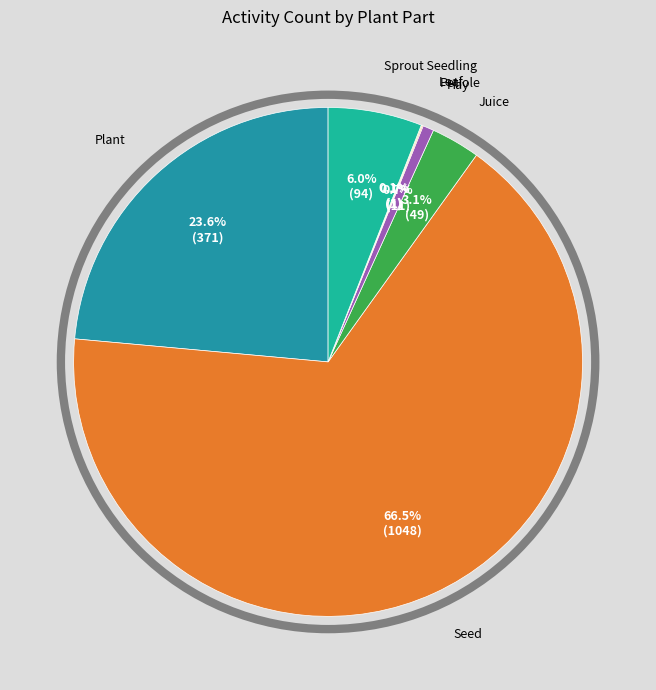

To the nearest percent, what is the difference between the largest and smallest slice percentages?

66%